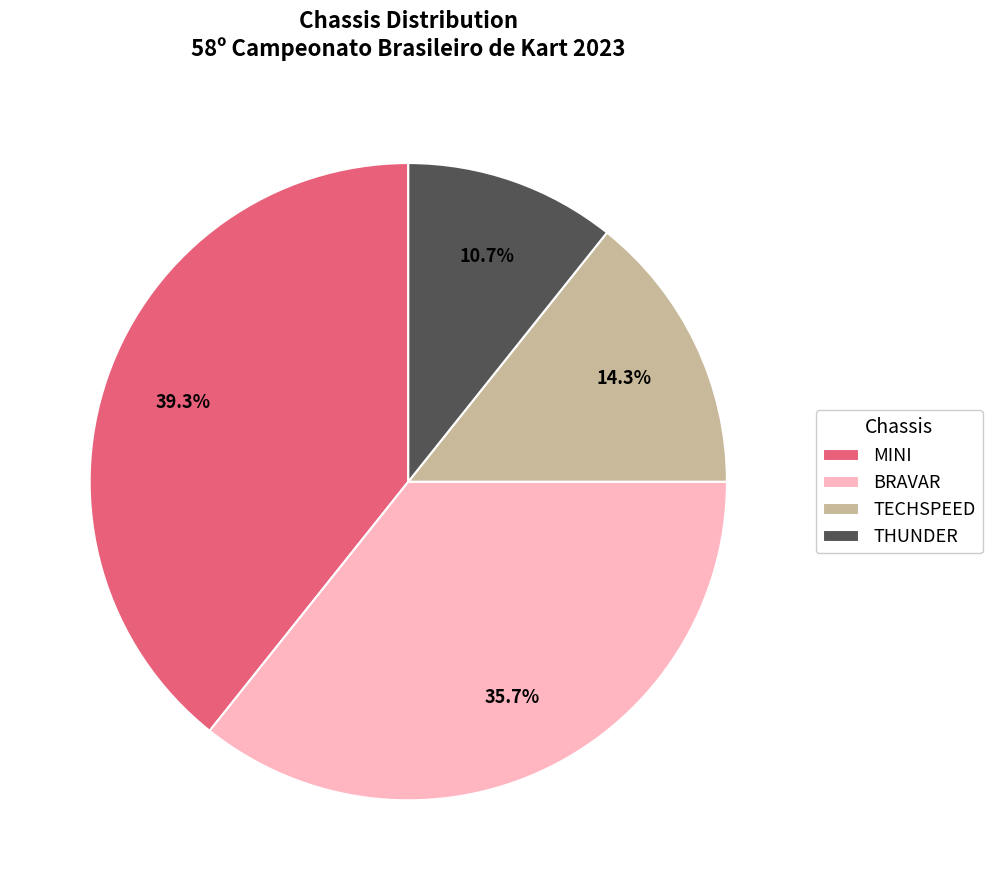

Between BRAVAR and TECHSPEED, which is larger?

BRAVAR